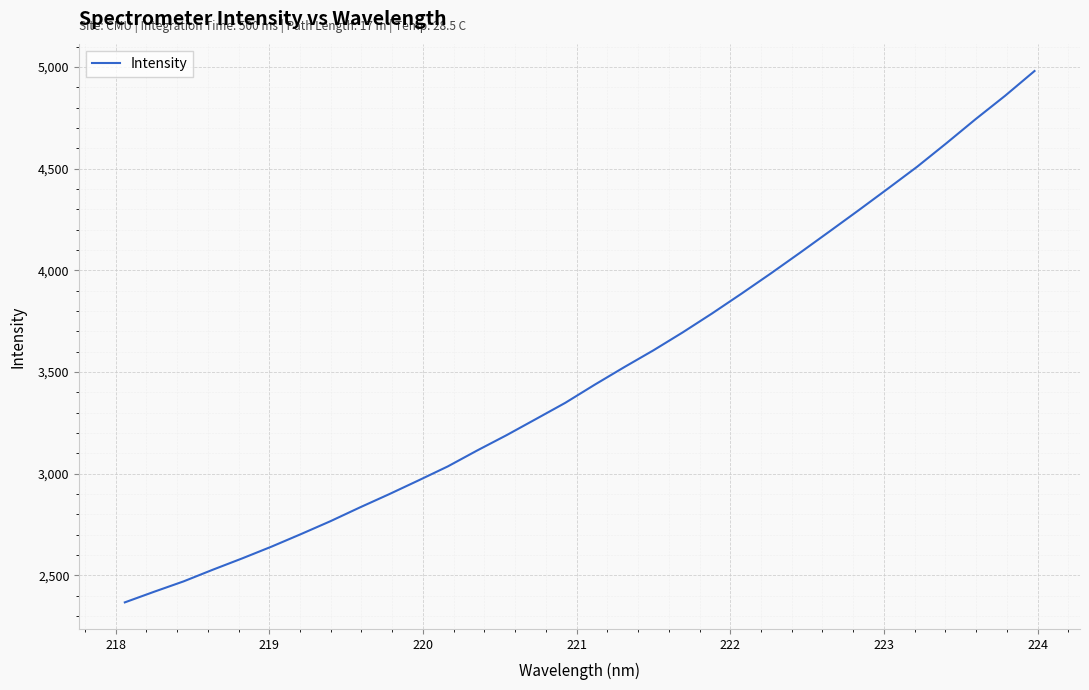

What is the smallest value displayed?

2366.2